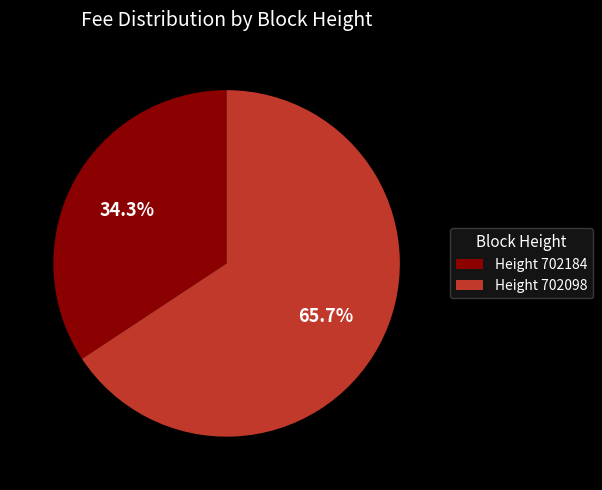

Is there a majority slice in this chart?

Yes